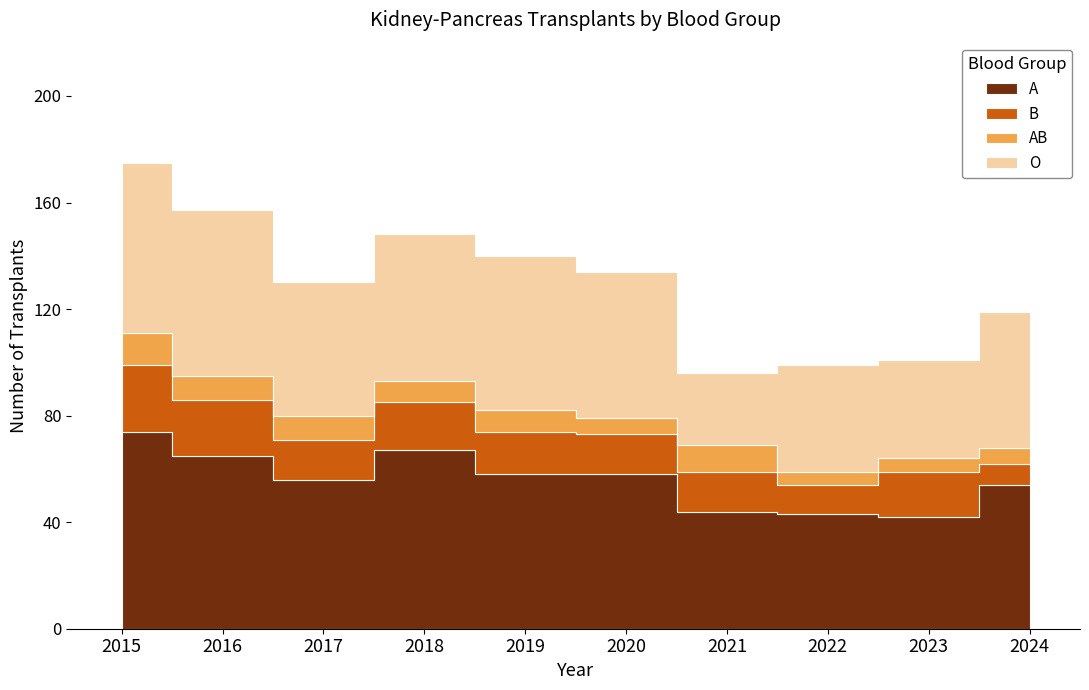

How many interior local valleys does the AB series have?

1